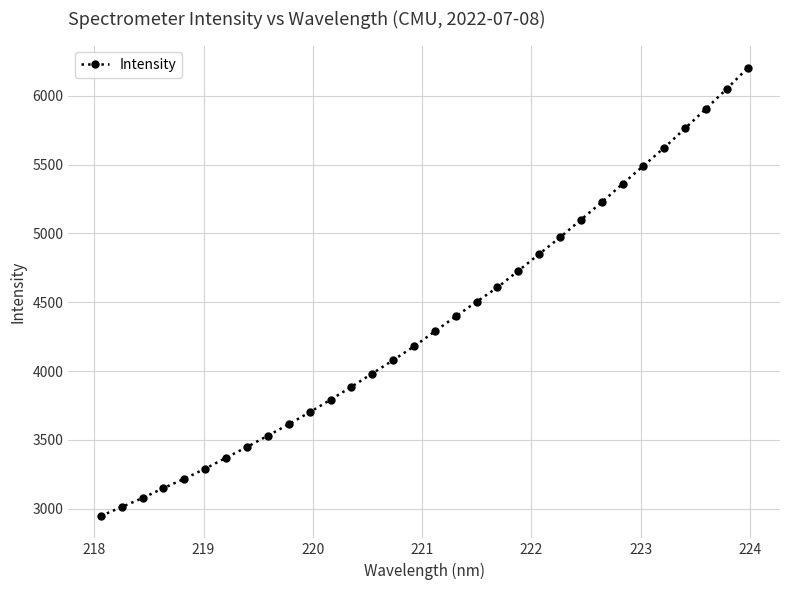

What is the maximum value shown in the chart?

6201.8